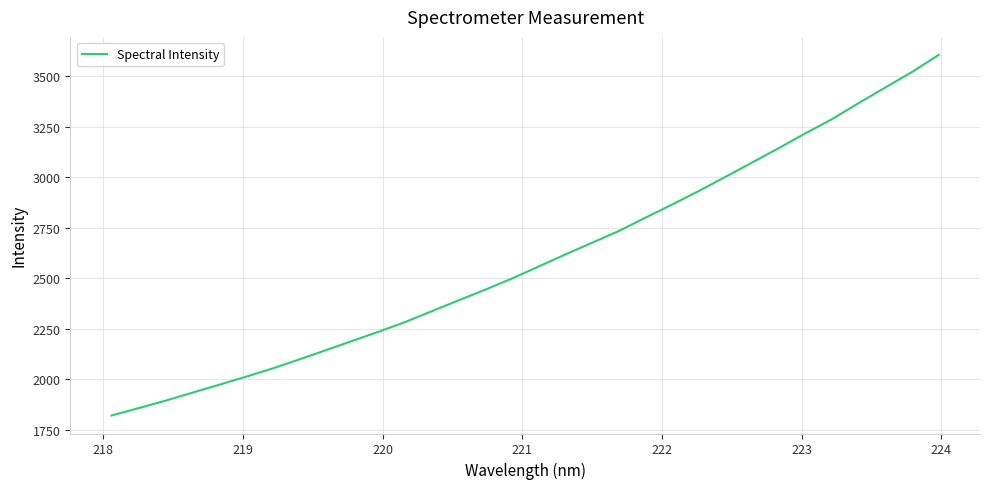

What is the greatest value displayed?

3605.3